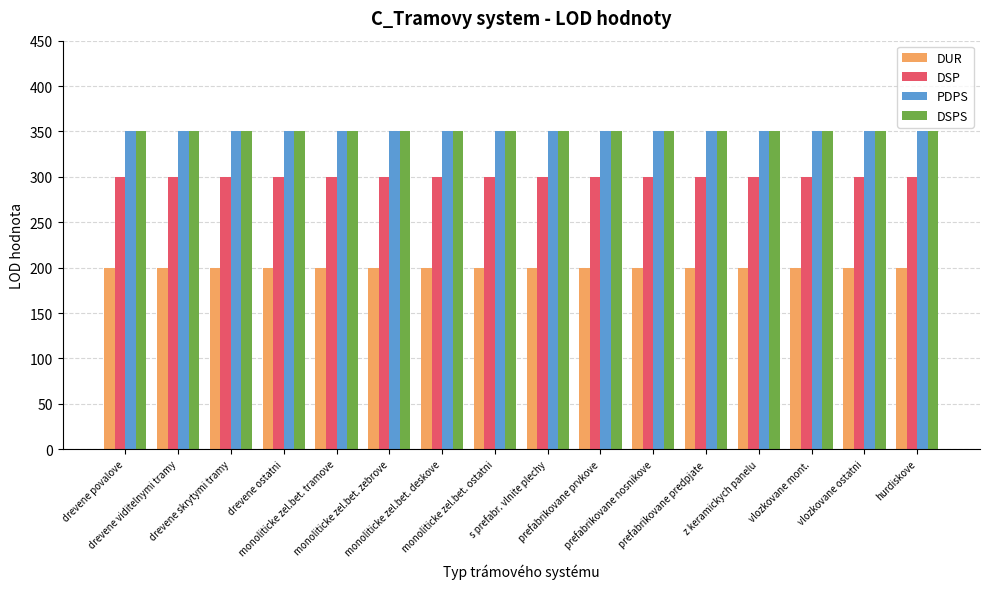

What is the lowest value of the PDPS series?

350